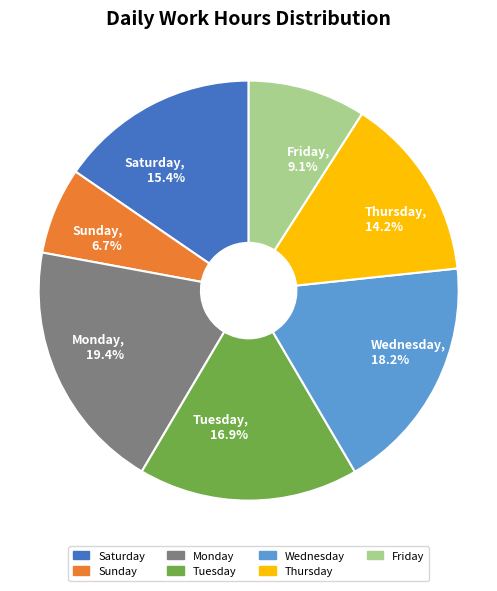

How many slices are in this pie chart?

7